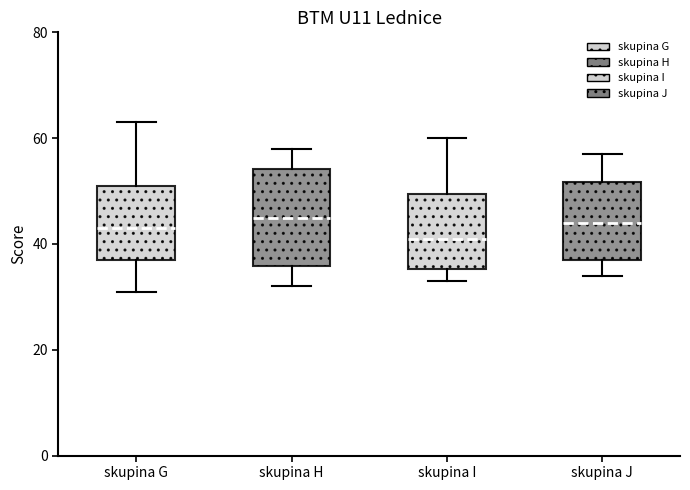

Reading left to right, transcribe this box plot: for each box, give where its median line is, the range the box spans, and where its two whiskers end, as read against the y-axis. The values are not printed on the chart, so give them approximately, as read against the axis.

skupina G: median 44, box 38 to 52, whiskers 32 to 64
skupina H: median 46, box 36 to 54, whiskers 32 to 58
skupina I: median 42, box 36 to 50, whiskers 34 to 60
skupina J: median 44, box 38 to 52, whiskers 34 to 58